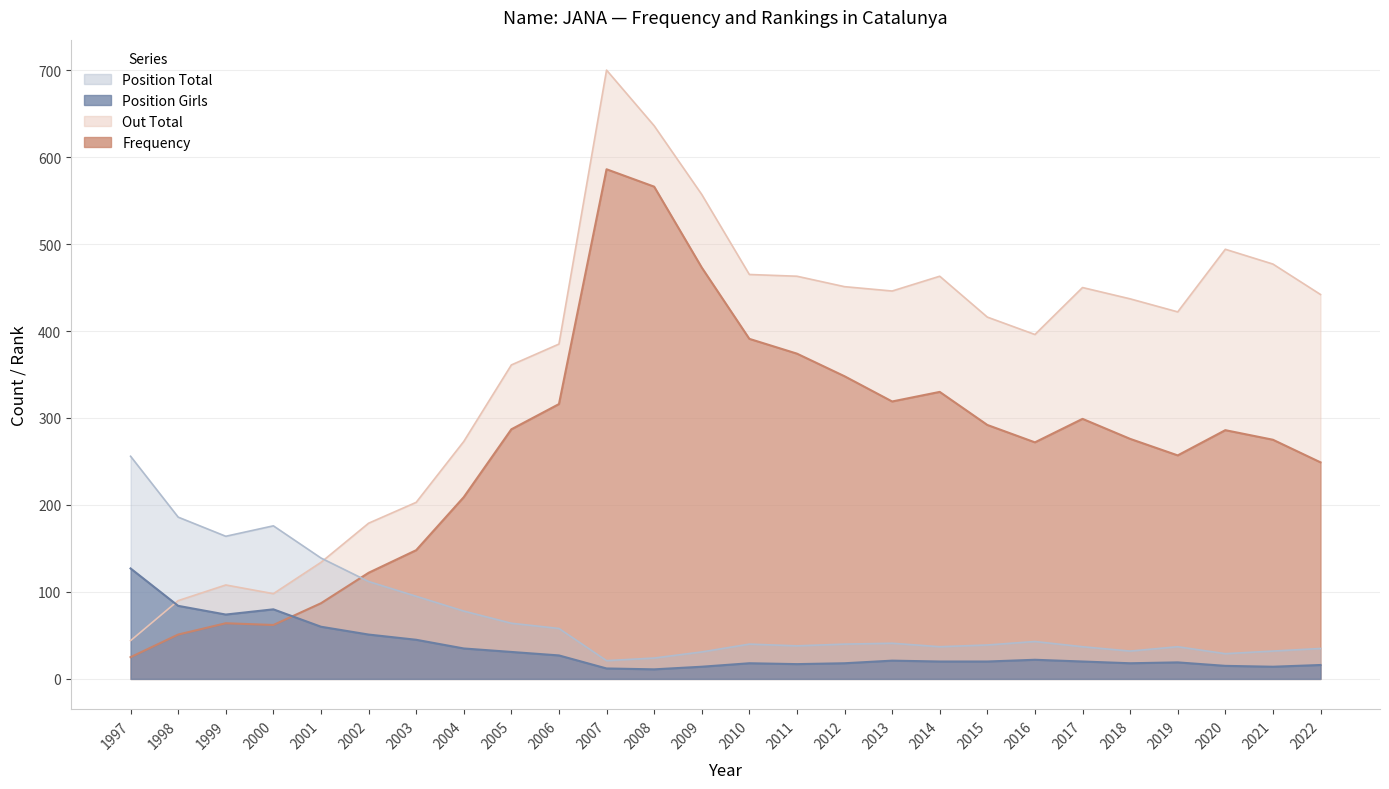

Between which two adjacent categories do Position Total and Out Total first intersect?

2001 and 2002